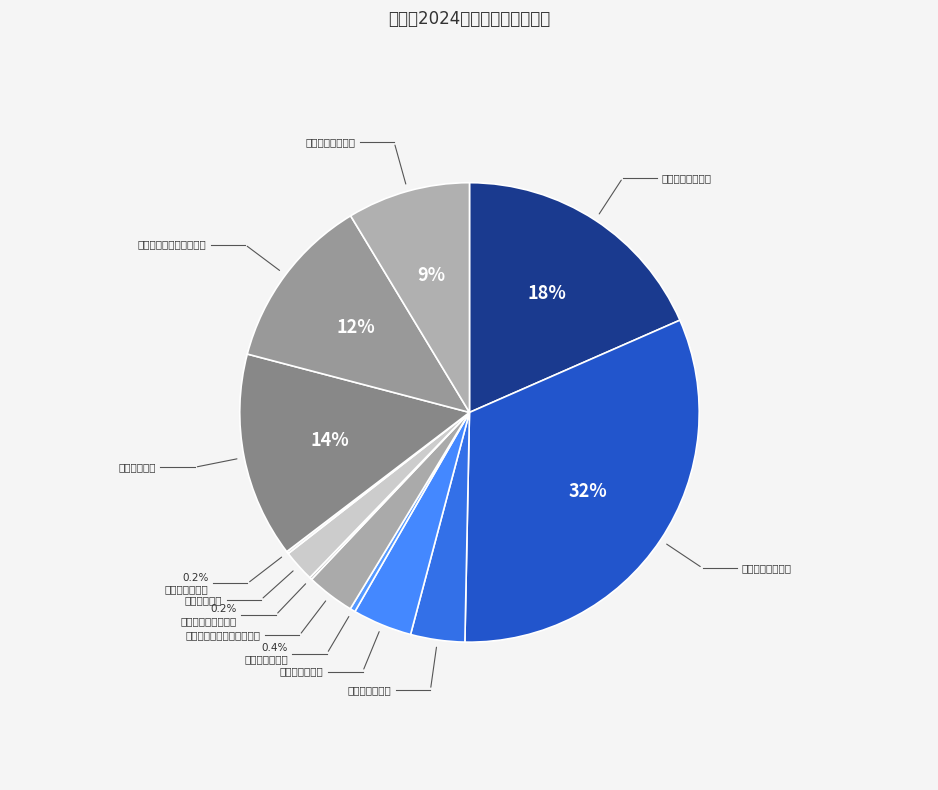

Count the number of slices in the pie.

12